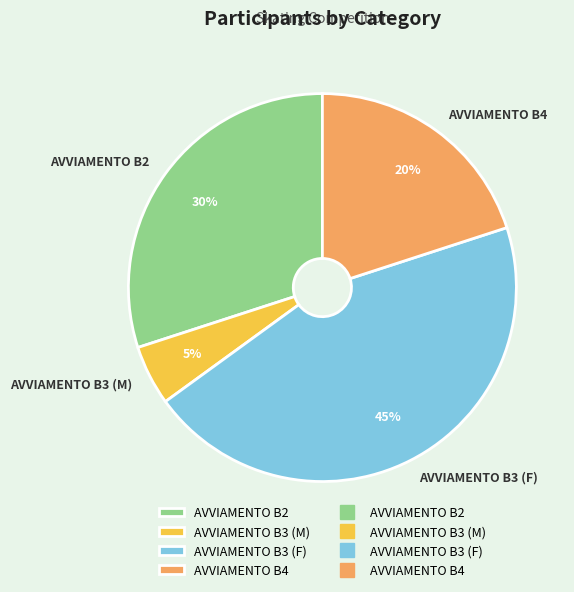

Does AVVIAMENTO B4 account for over 50% of the chart?

No